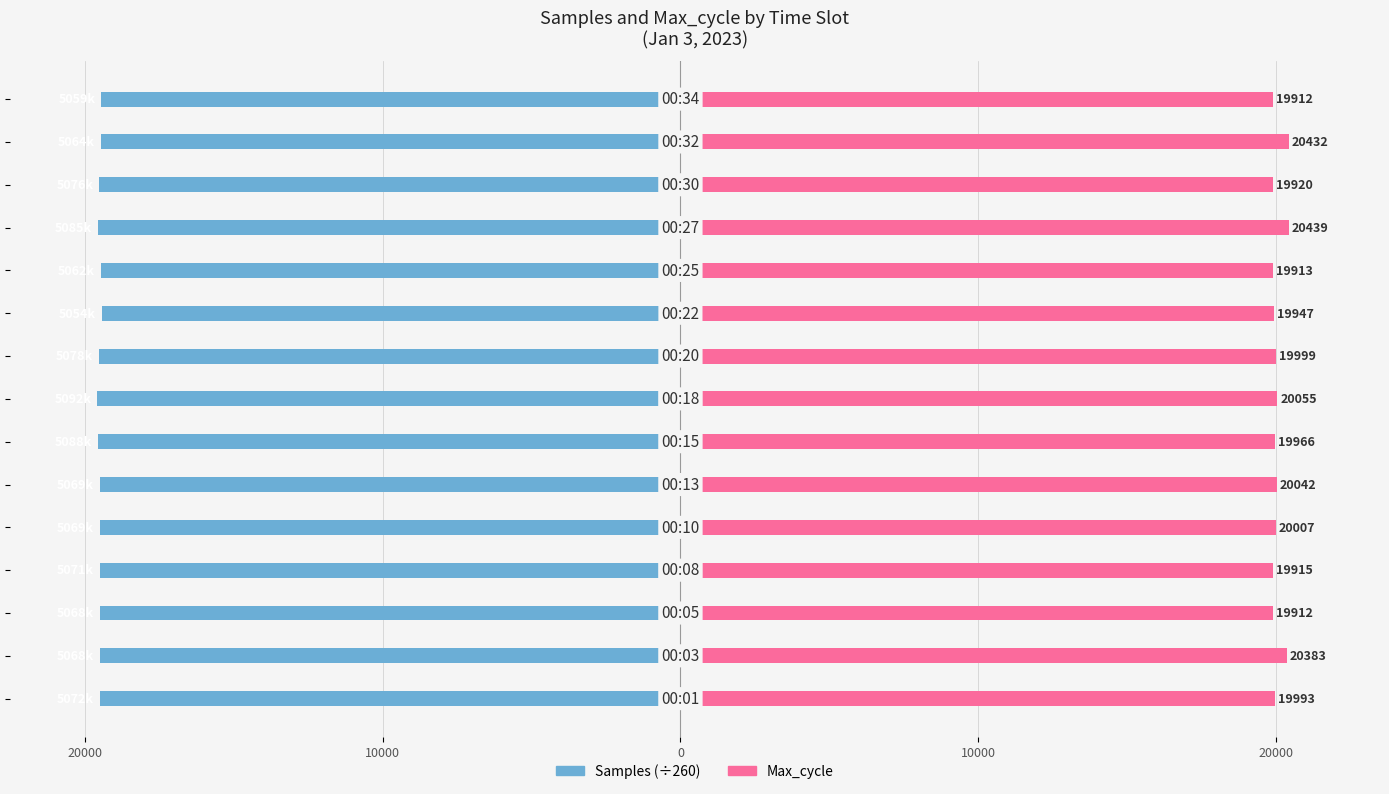

Reading right to left, transcribe all the data shown in this chart.

Samples: -19460.2	-19480.6	-19526.2	-19561.2	-19472.9	-19440.7	-19534.0	-19587.9	-19569.6	-19499.6	-19497.0	-19507.7	-19495.7	-19493.4	-19508.2
Max_cycle: 19912.0	20432.0	19920.0	20439.0	19913.0	19947.0	19999.0	20055.0	19966.0	20042.0	20007.0	19915.0	19912.0	20383.0	19993.0